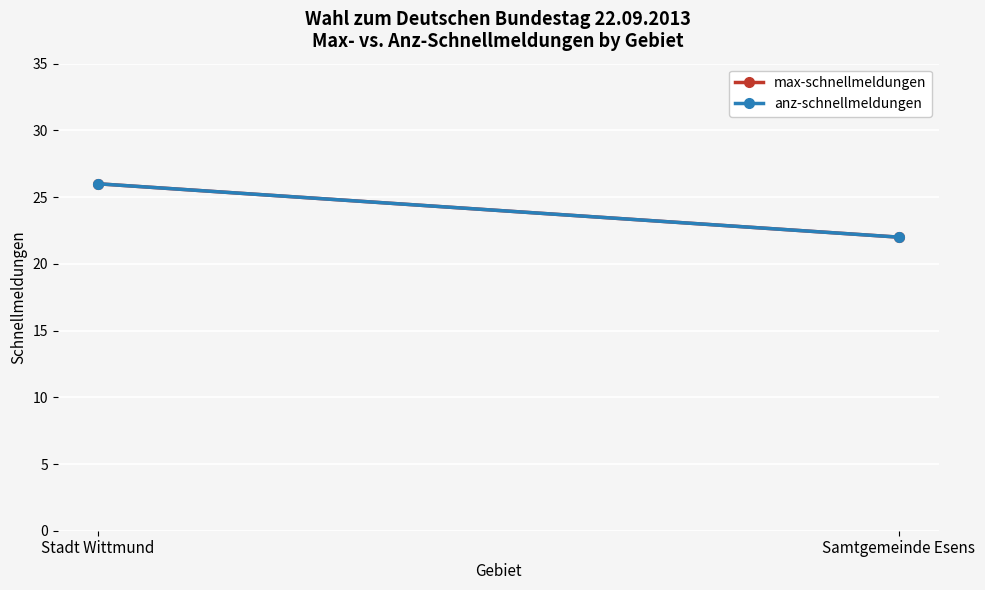

What is the sum of the anz-schnellmeldungen values at Samtgemeinde Esens and Stadt Wittmund?

48